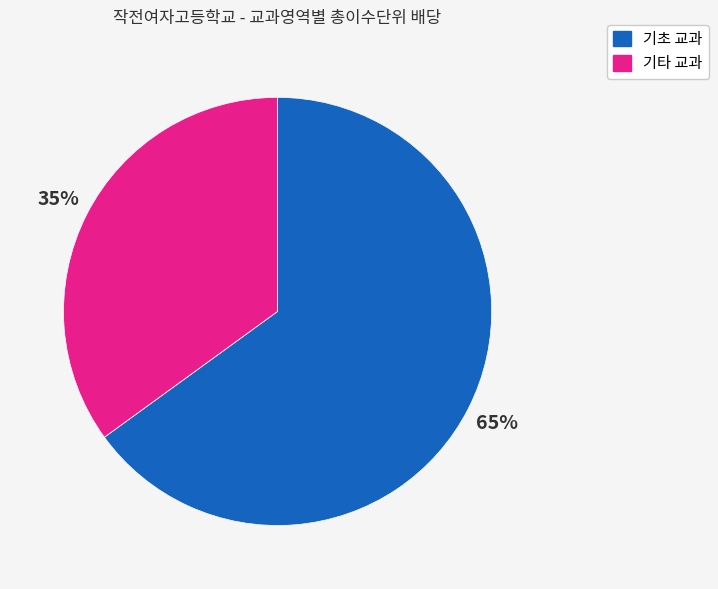

To the nearest percent, what is the combined percentage of 기초 교과 and 기타 교과?

100%